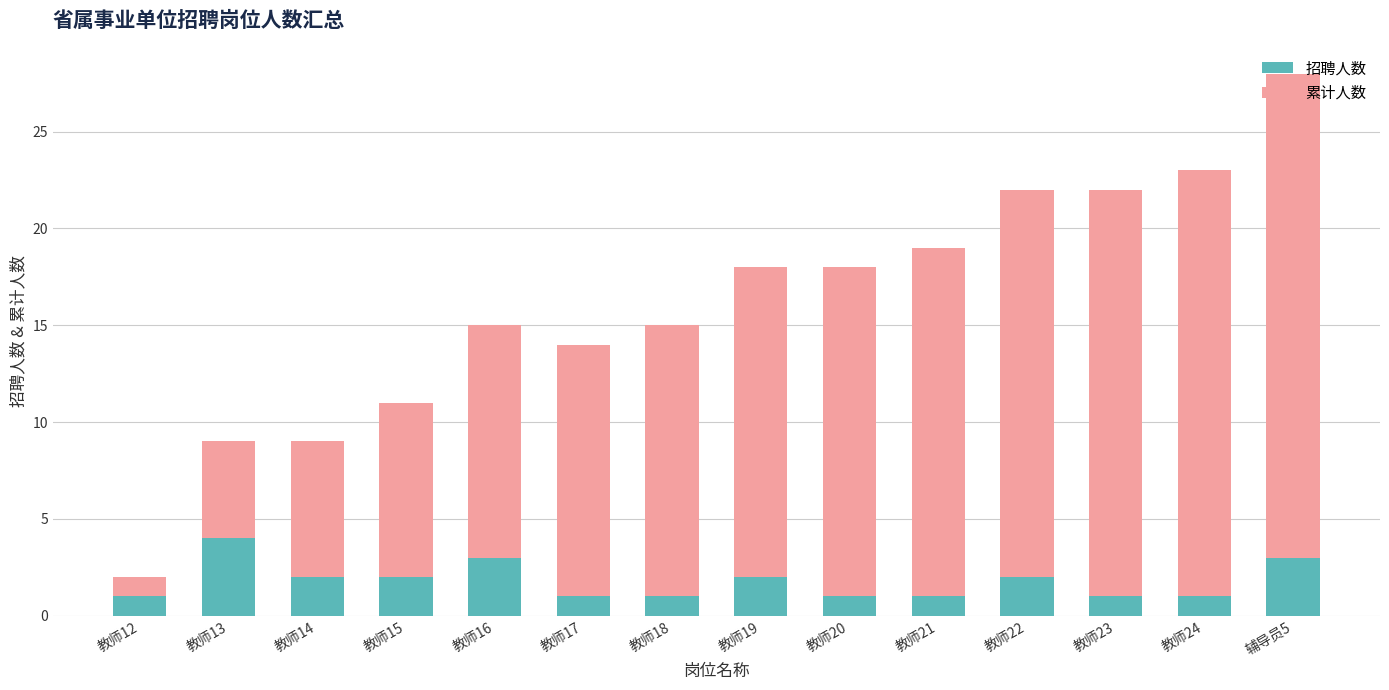

Read the 招聘人数 value at 教师14.

2